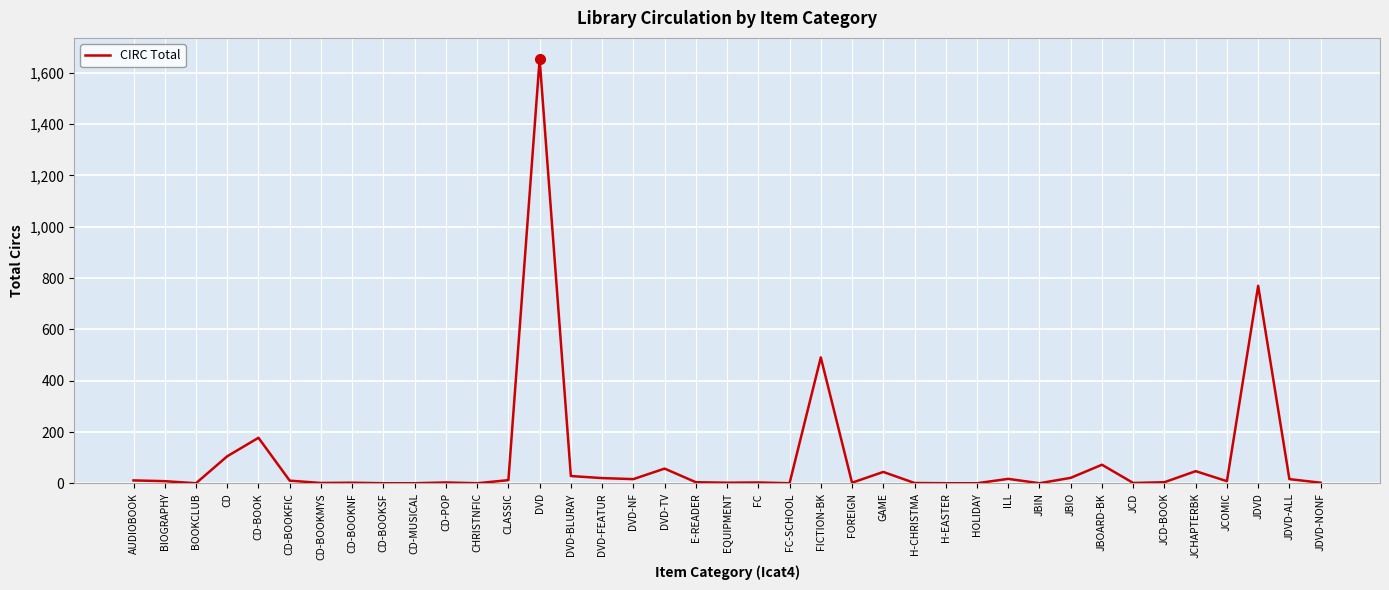

What is the average value?

93